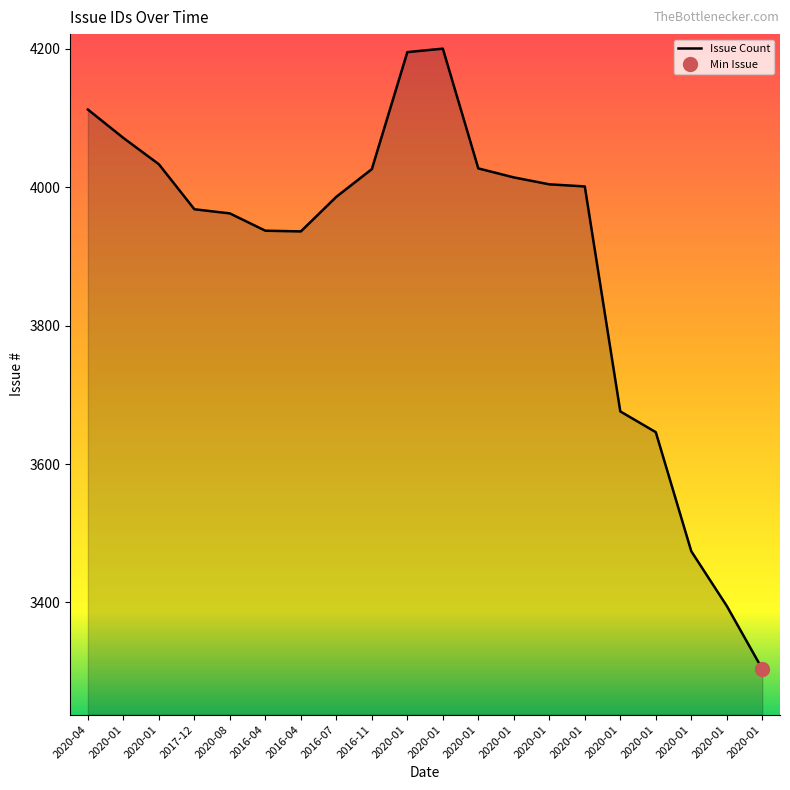

What is the label of the 20th point from the right?

2020-04